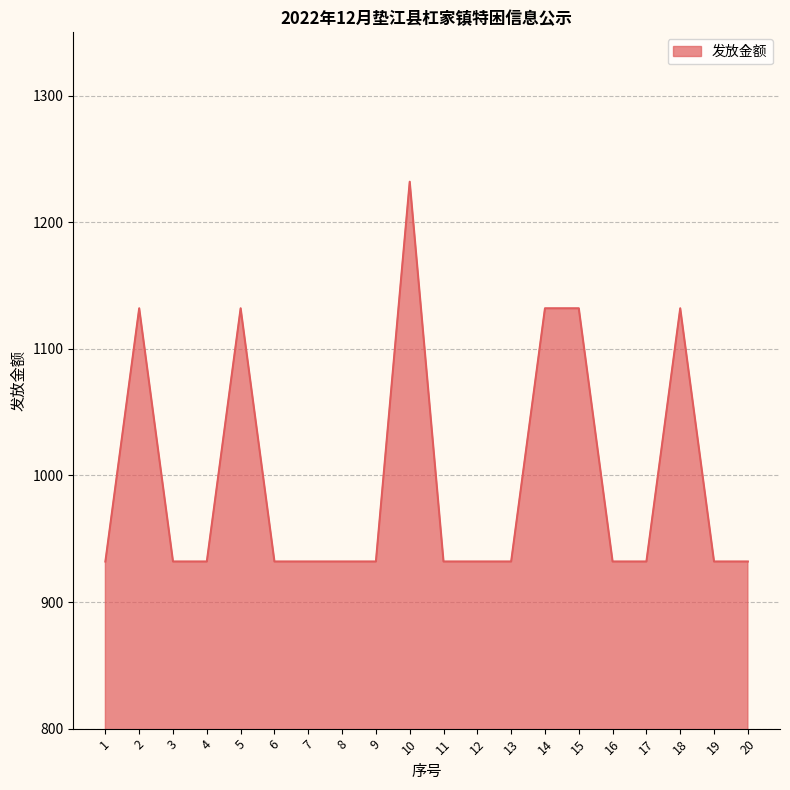

Between 17 and 15, which is larger?

15